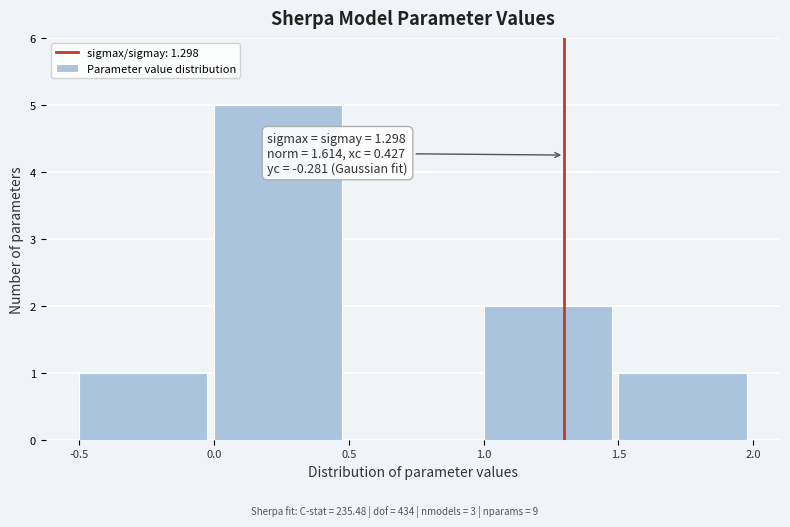

Which range on the x-axis has the tallest bar?

0.0 to 0.5